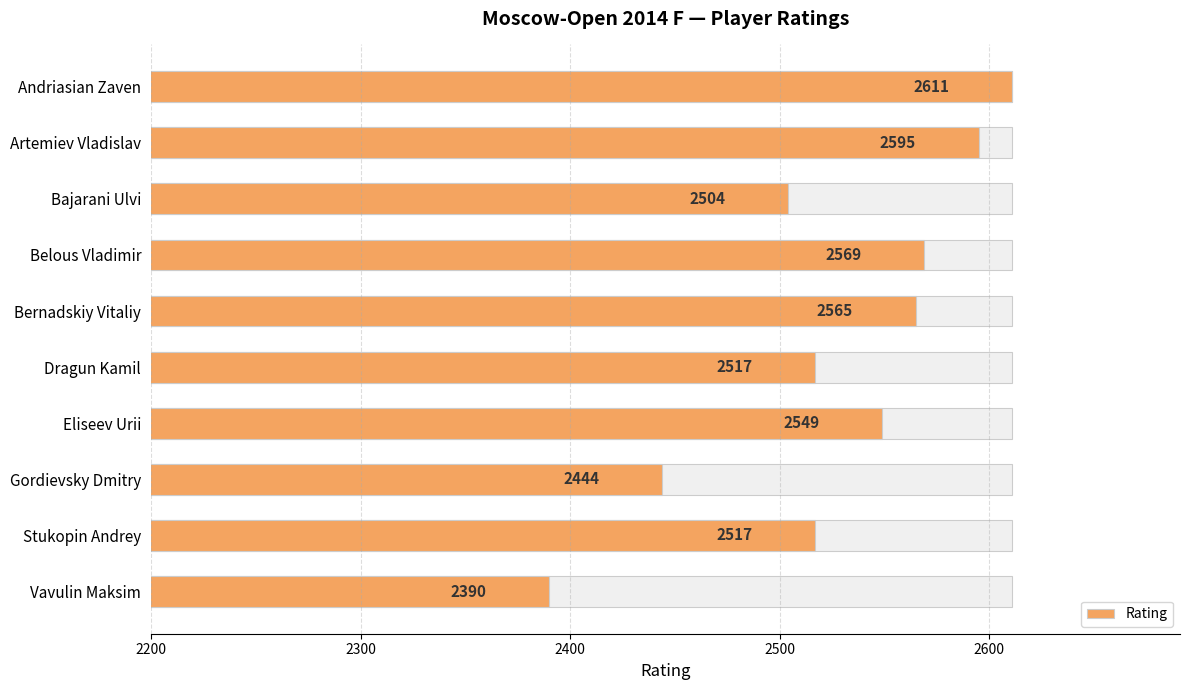

Is it true that the value at Stukopin Andrey is 2517?

True